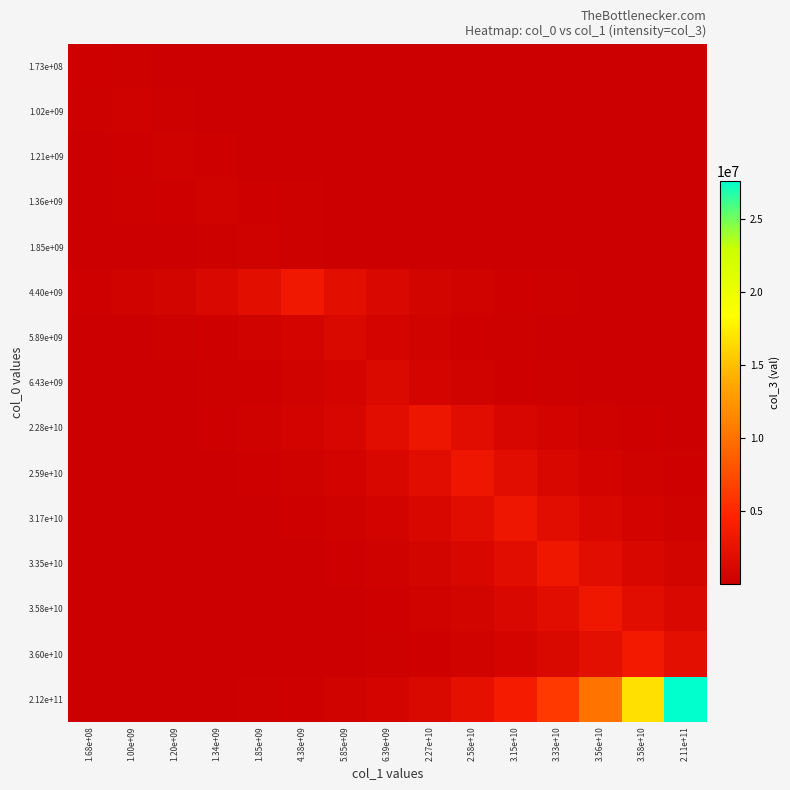

Which has a higher value, 1.20e+09 or 5.85e+09?

1.20e+09